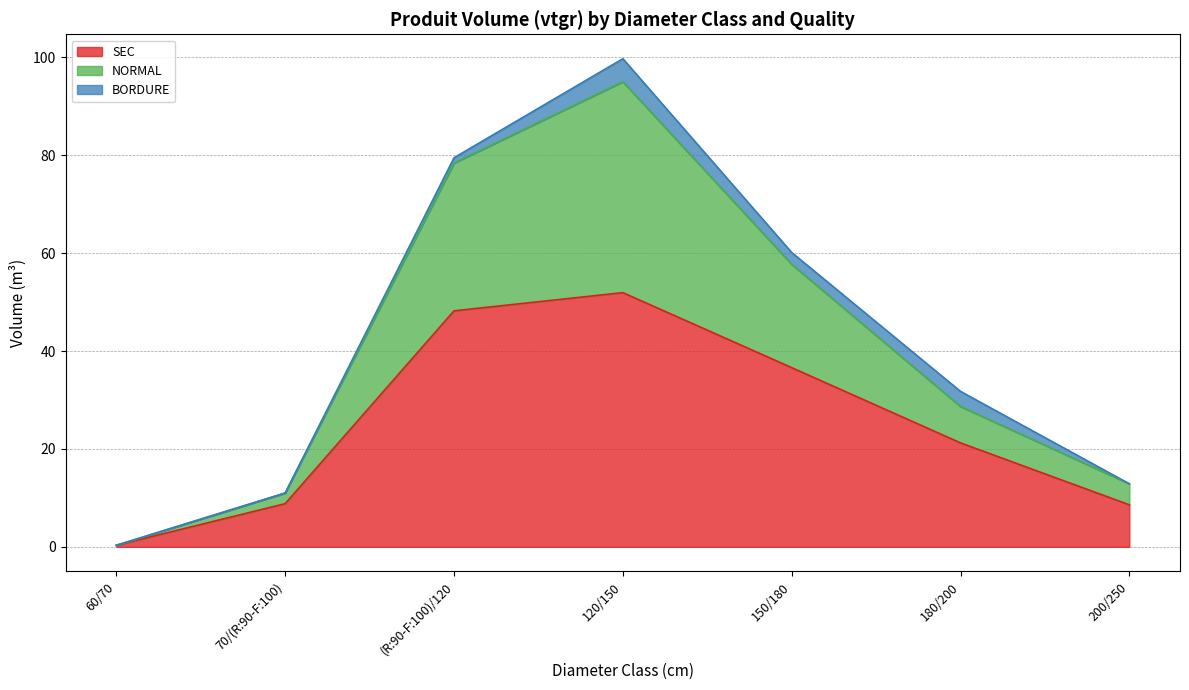

True or false: NORMAL and SEC cross at least once.

False